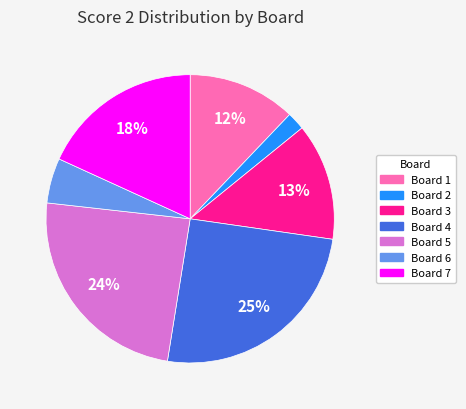

Which has a higher value, Board 6 or Board 7?

Board 7